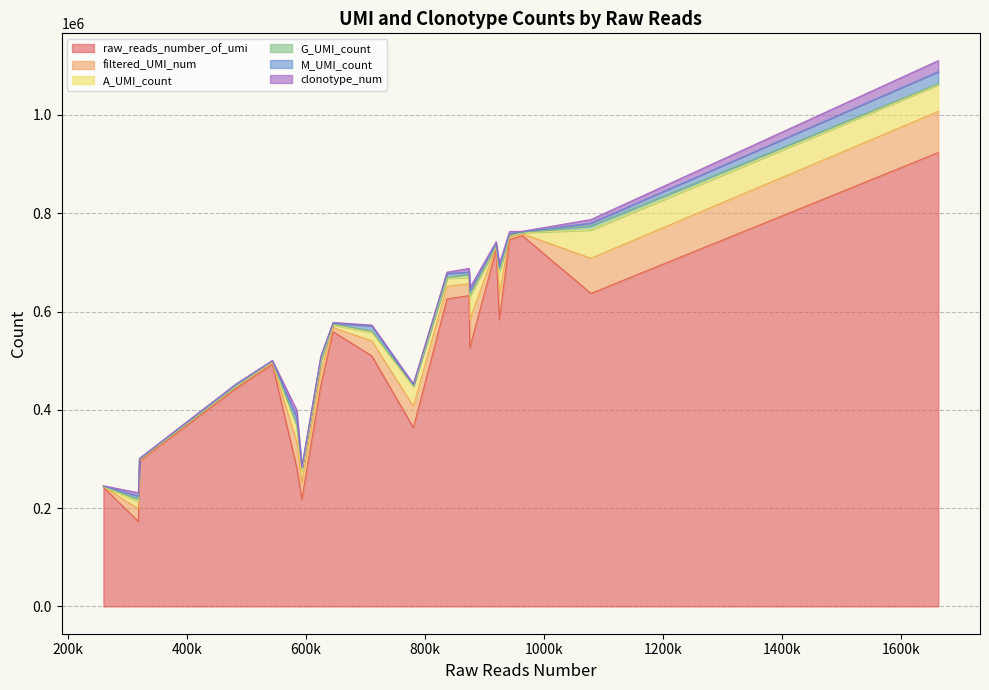

What is the greatest value displayed?

923460